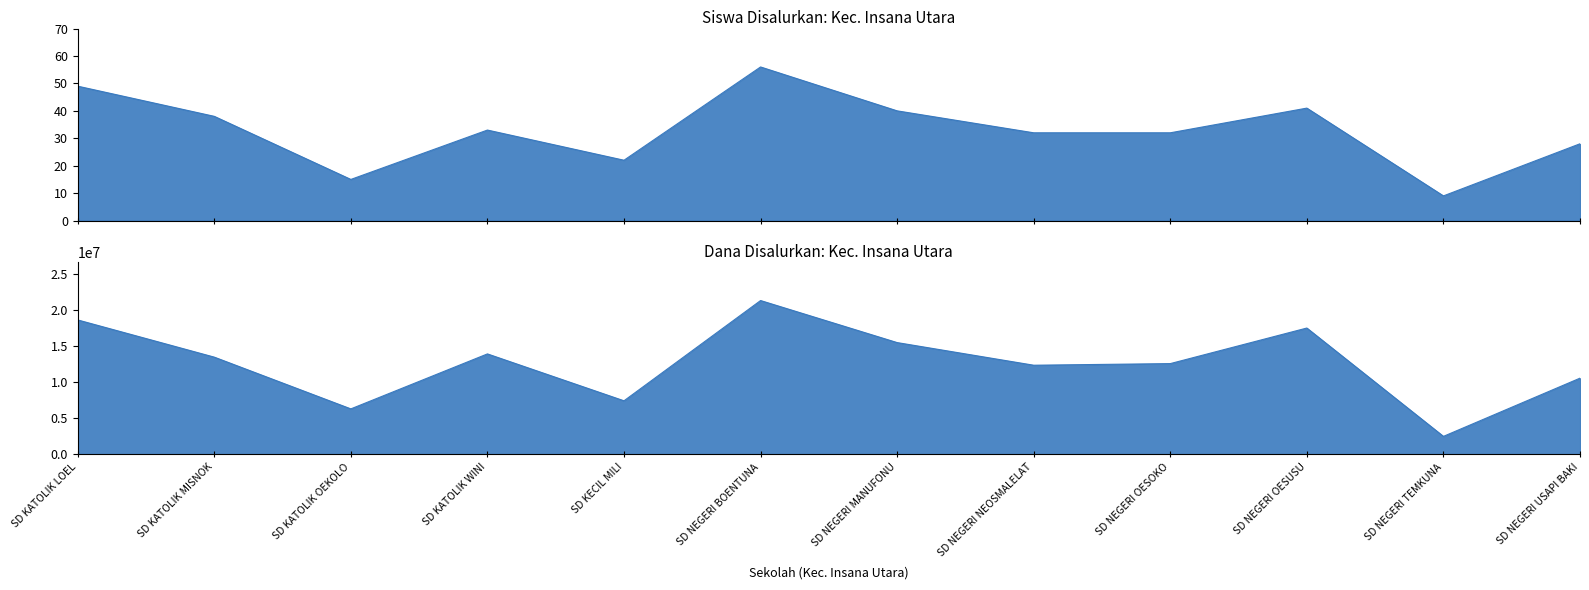

Count the number of categories in the chart.

12